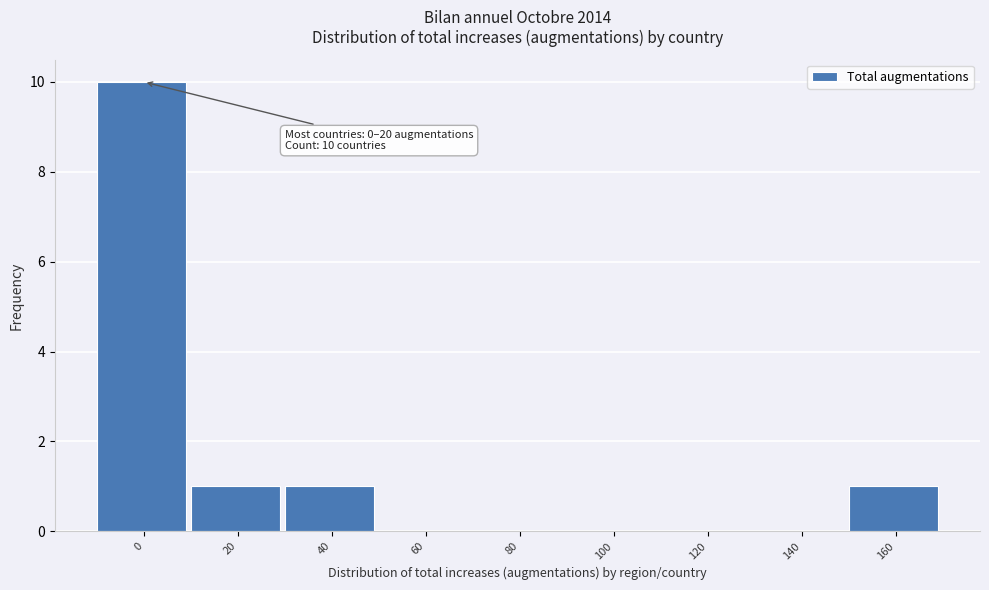

Reading left to right, extract all data points from this chart.

0=10	20=1	40=1	60=0	80=0	100=0	120=0	140=0	160=1